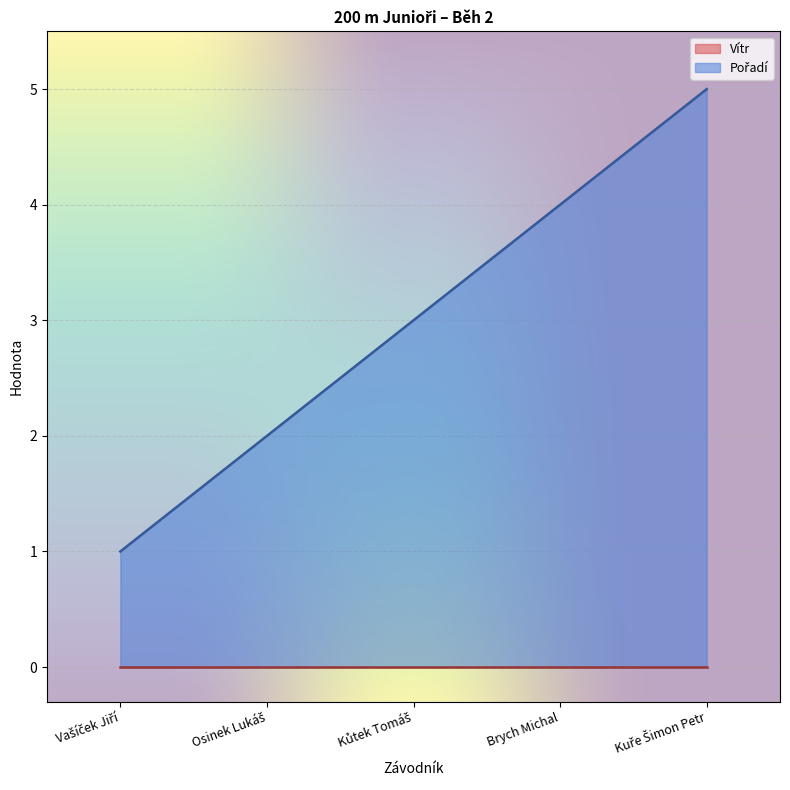

Read the value at Osinek Lukáš.

2